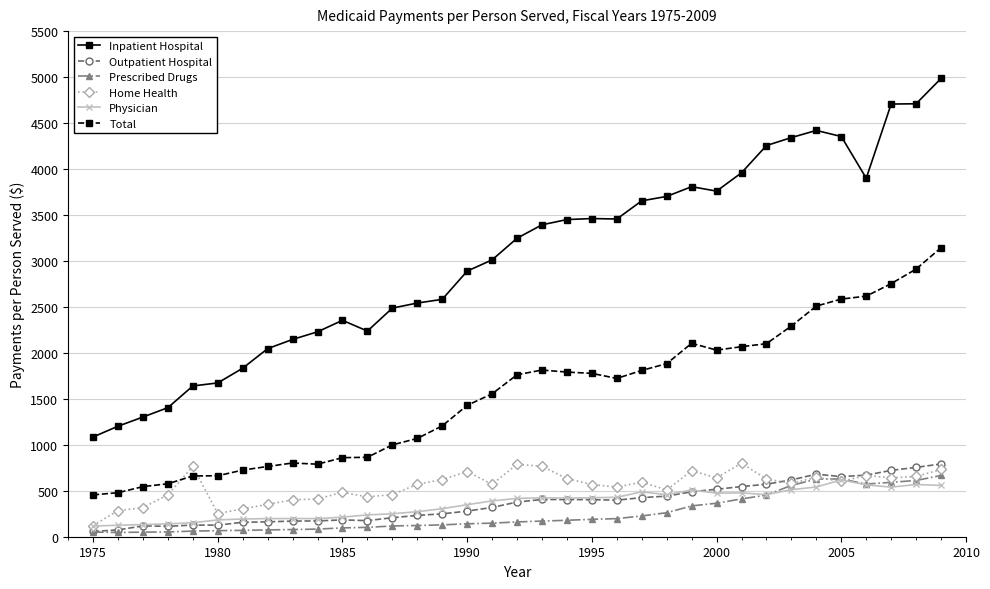

What is the greatest value displayed?

4985.2